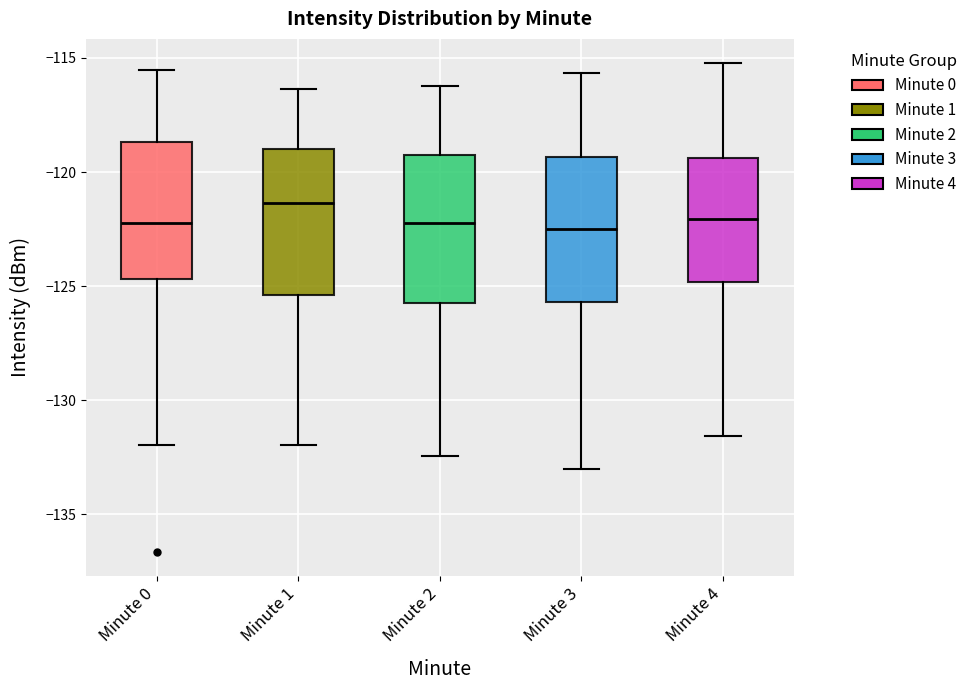

Reading left to right, read every box against the y-axis: the position of its median line, the range the box covers, and the ends of its whiskers. The values are not printed on the chart, so give them approximately, as read against the axis.

Minute 0: median -122.0, box -124.5 to -118.5, whiskers -132.0 to -115.5
Minute 1: median -121.5, box -125.5 to -119.0, whiskers -132.0 to -116.5
Minute 2: median -122.0, box -125.5 to -119.0, whiskers -132.5 to -116.0
Minute 3: median -122.5, box -125.5 to -119.5, whiskers -133.0 to -115.5
Minute 4: median -122.0, box -125.0 to -119.5, whiskers -131.5 to -115.0